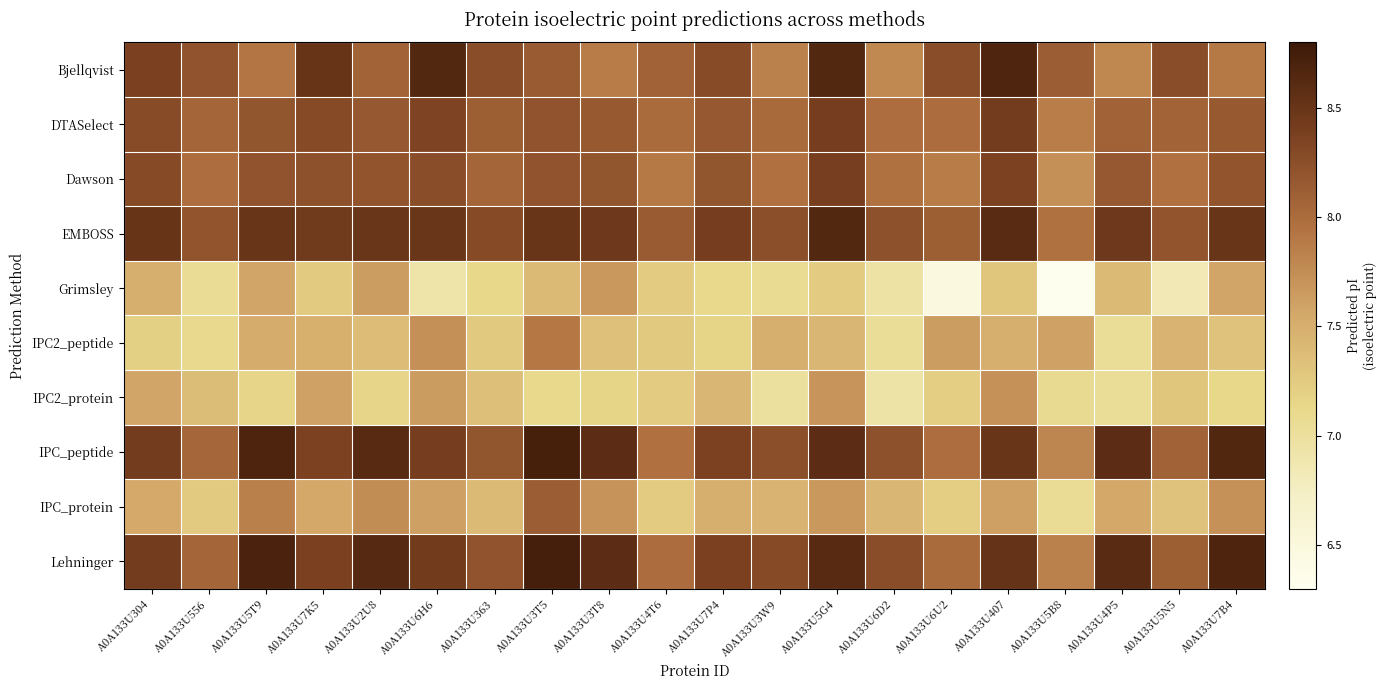

Reading left to right, what are all the values shown in this chart?

Bjellqvist: A0A133U304=8.4	A0A133U556=8.2	A0A133U5T9=7.9	A0A133U7K5=8.5	A0A133U2U8=8.1	A0A133U6H6=8.6	A0A133U363=8.3	A0A133U3T5=8.1	A0A133U3T8=7.9	A0A133U4T6=8.1	A0A133U7P4=8.3	A0A133U3W9=7.8	A0A133U5G4=8.6	A0A133U6D2=7.8	A0A133U6U2=8.3	A0A133U407=8.7	A0A133U5B8=8.1	A0A133U4P5=7.8	A0A133U5N5=8.3	A0A133U7B4=7.9
DTASelect: A0A133U304=8.3	A0A133U556=8.1	A0A133U5T9=8.2	A0A133U7K5=8.3	A0A133U2U8=8.2	A0A133U6H6=8.3	A0A133U363=8.1	A0A133U3T5=8.2	A0A133U3T8=8.2	A0A133U4T6=8.0	A0A133U7P4=8.2	A0A133U3W9=8.0	A0A133U5G4=8.4	A0A133U6D2=8.0	A0A133U6U2=8.0	A0A133U407=8.4	A0A133U5B8=7.9	A0A133U4P5=8.1	A0A133U5N5=8.1	A0A133U7B4=8.2
Dawson: A0A133U304=8.3	A0A133U556=8.0	A0A133U5T9=8.2	A0A133U7K5=8.2	A0A133U2U8=8.2	A0A133U6H6=8.3	A0A133U363=8.1	A0A133U3T5=8.2	A0A133U3T8=8.2	A0A133U4T6=7.9	A0A133U7P4=8.2	A0A133U3W9=8.0	A0A133U5G4=8.4	A0A133U6D2=8.0	A0A133U6U2=7.9	A0A133U407=8.4	A0A133U5B8=7.7	A0A133U4P5=8.2	A0A133U5N5=8.0	A0A133U7B4=8.2
EMBOSS: A0A133U304=8.5	A0A133U556=8.2	A0A133U5T9=8.5	A0A133U7K5=8.4	A0A133U2U8=8.5	A0A133U6H6=8.5	A0A133U363=8.3	A0A133U3T5=8.5	A0A133U3T8=8.5	A0A133U4T6=8.1	A0A133U7P4=8.4	A0A133U3W9=8.2	A0A133U5G4=8.6	A0A133U6D2=8.2	A0A133U6U2=8.1	A0A133U407=8.6	A0A133U5B8=8.0	A0A133U4P5=8.5	A0A133U5N5=8.2	A0A133U7B4=8.5
Grimsley: A0A133U304=7.5	A0A133U556=7.1	A0A133U5T9=7.6	A0A133U7K5=7.2	A0A133U2U8=7.6	A0A133U6H6=6.9	A0A133U363=7.1	A0A133U3T5=7.4	A0A133U3T8=7.7	A0A133U4T6=7.2	A0A133U7P4=7.1	A0A133U3W9=7.1	A0A133U5G4=7.2	A0A133U6D2=7.0	A0A133U6U2=6.5	A0A133U407=7.3	A0A133U5B8=6.3	A0A133U4P5=7.4	A0A133U5N5=6.8	A0A133U7B4=7.6
IPC2_peptide: A0A133U304=7.2	A0A133U556=7.1	A0A133U5T9=7.5	A0A133U7K5=7.5	A0A133U2U8=7.4	A0A133U6H6=7.7	A0A133U363=7.3	A0A133U3T5=7.9	A0A133U3T8=7.3	A0A133U4T6=7.3	A0A133U7P4=7.2	A0A133U3W9=7.5	A0A133U5G4=7.4	A0A133U6D2=7.0	A0A133U6U2=7.6	A0A133U407=7.5	A0A133U5B8=7.6	A0A133U4P5=7.0	A0A133U5N5=7.5	A0A133U7B4=7.3
IPC2_protein: A0A133U304=7.6	A0A133U556=7.4	A0A133U5T9=7.1	A0A133U7K5=7.6	A0A133U2U8=7.1	A0A133U6H6=7.6	A0A133U363=7.4	A0A133U3T5=7.1	A0A133U3T8=7.2	A0A133U4T6=7.2	A0A133U7P4=7.4	A0A133U3W9=7.0	A0A133U5G4=7.7	A0A133U6D2=6.9	A0A133U6U2=7.2	A0A133U407=7.7	A0A133U5B8=7.1	A0A133U4P5=7.0	A0A133U5N5=7.3	A0A133U7B4=7.1
IPC_peptide: A0A133U304=8.4	A0A133U556=8.0	A0A133U5T9=8.7	A0A133U7K5=8.4	A0A133U2U8=8.6	A0A133U6H6=8.4	A0A133U363=8.2	A0A133U3T5=8.7	A0A133U3T8=8.6	A0A133U4T6=8.0	A0A133U7P4=8.4	A0A133U3W9=8.2	A0A133U5G4=8.6	A0A133U6D2=8.2	A0A133U6U2=8.0	A0A133U407=8.5	A0A133U5B8=7.8	A0A133U4P5=8.6	A0A133U5N5=8.1	A0A133U7B4=8.7
IPC_protein: A0A133U304=7.5	A0A133U556=7.2	A0A133U5T9=7.8	A0A133U7K5=7.6	A0A133U2U8=7.7	A0A133U6H6=7.6	A0A133U363=7.4	A0A133U3T5=8.1	A0A133U3T8=7.7	A0A133U4T6=7.2	A0A133U7P4=7.5	A0A133U3W9=7.5	A0A133U5G4=7.7	A0A133U6D2=7.4	A0A133U6U2=7.2	A0A133U407=7.6	A0A133U5B8=7.1	A0A133U4P5=7.6	A0A133U5N5=7.3	A0A133U7B4=7.7
Lehninger: A0A133U304=8.4	A0A133U556=8.1	A0A133U5T9=8.7	A0A133U7K5=8.4	A0A133U2U8=8.6	A0A133U6H6=8.4	A0A133U363=8.2	A0A133U3T5=8.7	A0A133U3T8=8.6	A0A133U4T6=8.0	A0A133U7P4=8.4	A0A133U3W9=8.3	A0A133U5G4=8.6	A0A133U6D2=8.3	A0A133U6U2=8.0	A0A133U407=8.5	A0A133U5B8=7.8	A0A133U4P5=8.6	A0A133U5N5=8.1	A0A133U7B4=8.7